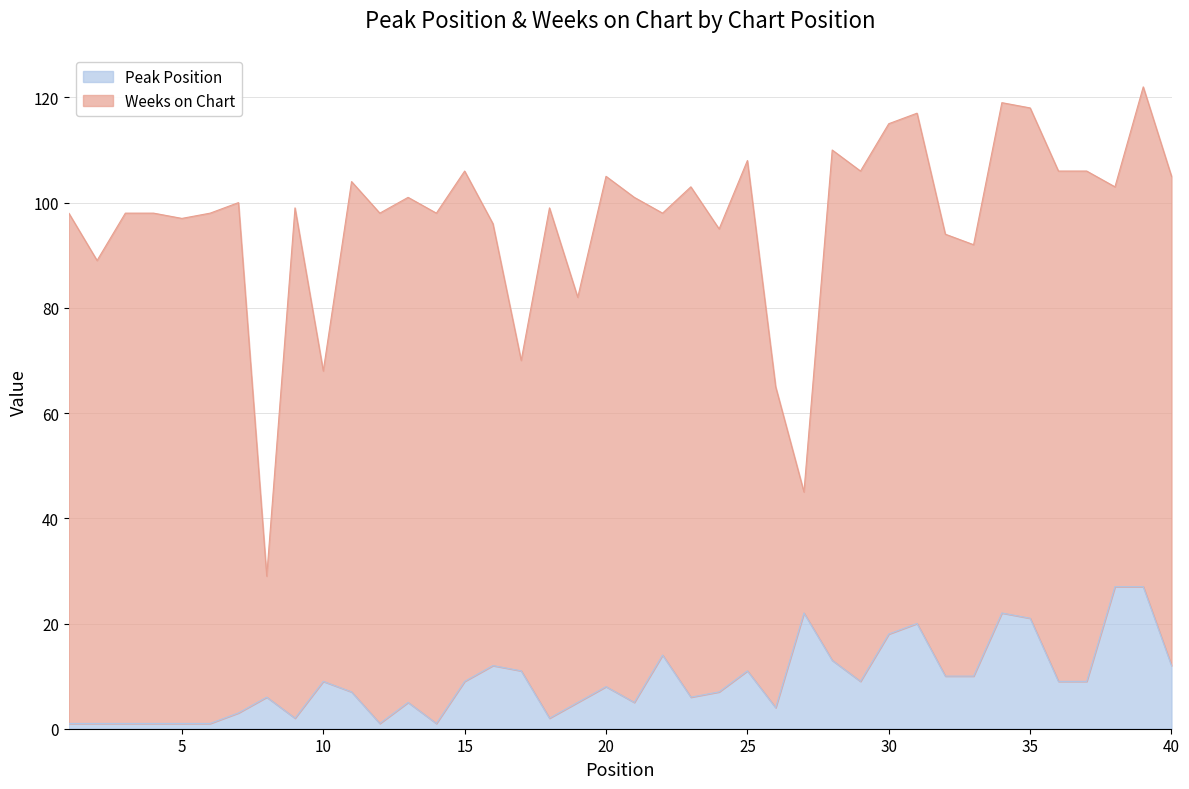

Approximately how many times larger is the value at 3 compared to 26?

0.2